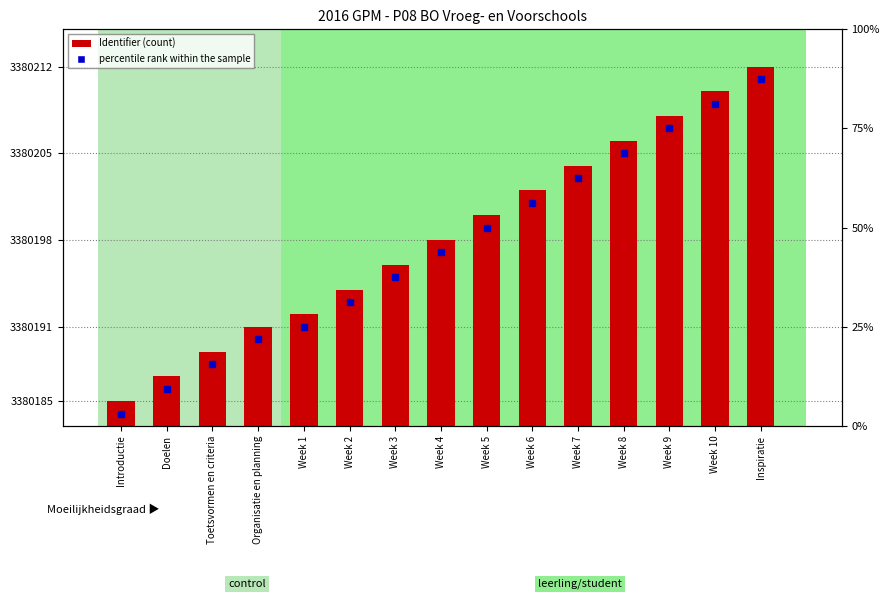

Which category has the highest value across all series?

Inspiratie